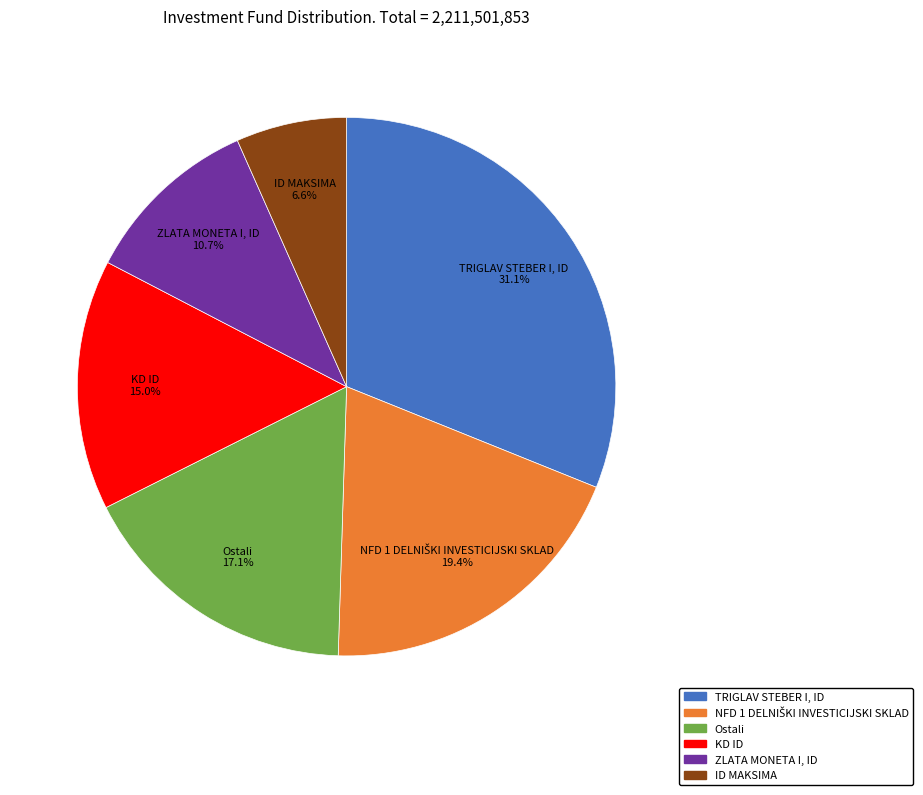

Is there any slice that represents more than half of the pie?

No